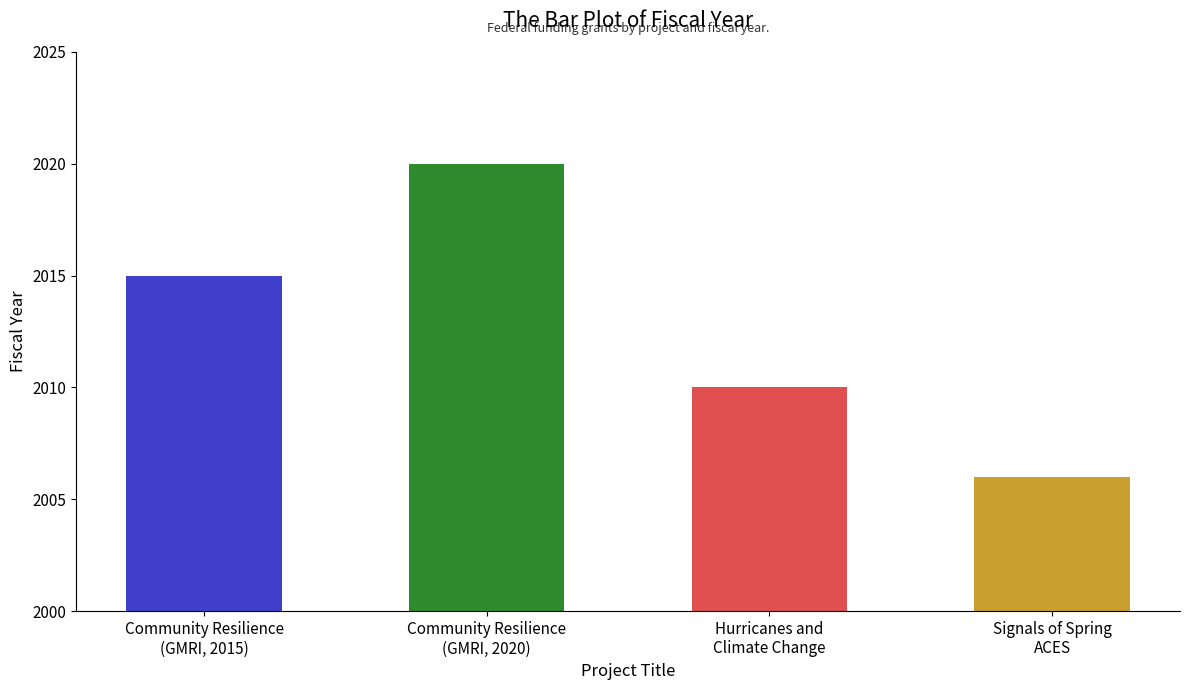

How many data points does each series have?

4